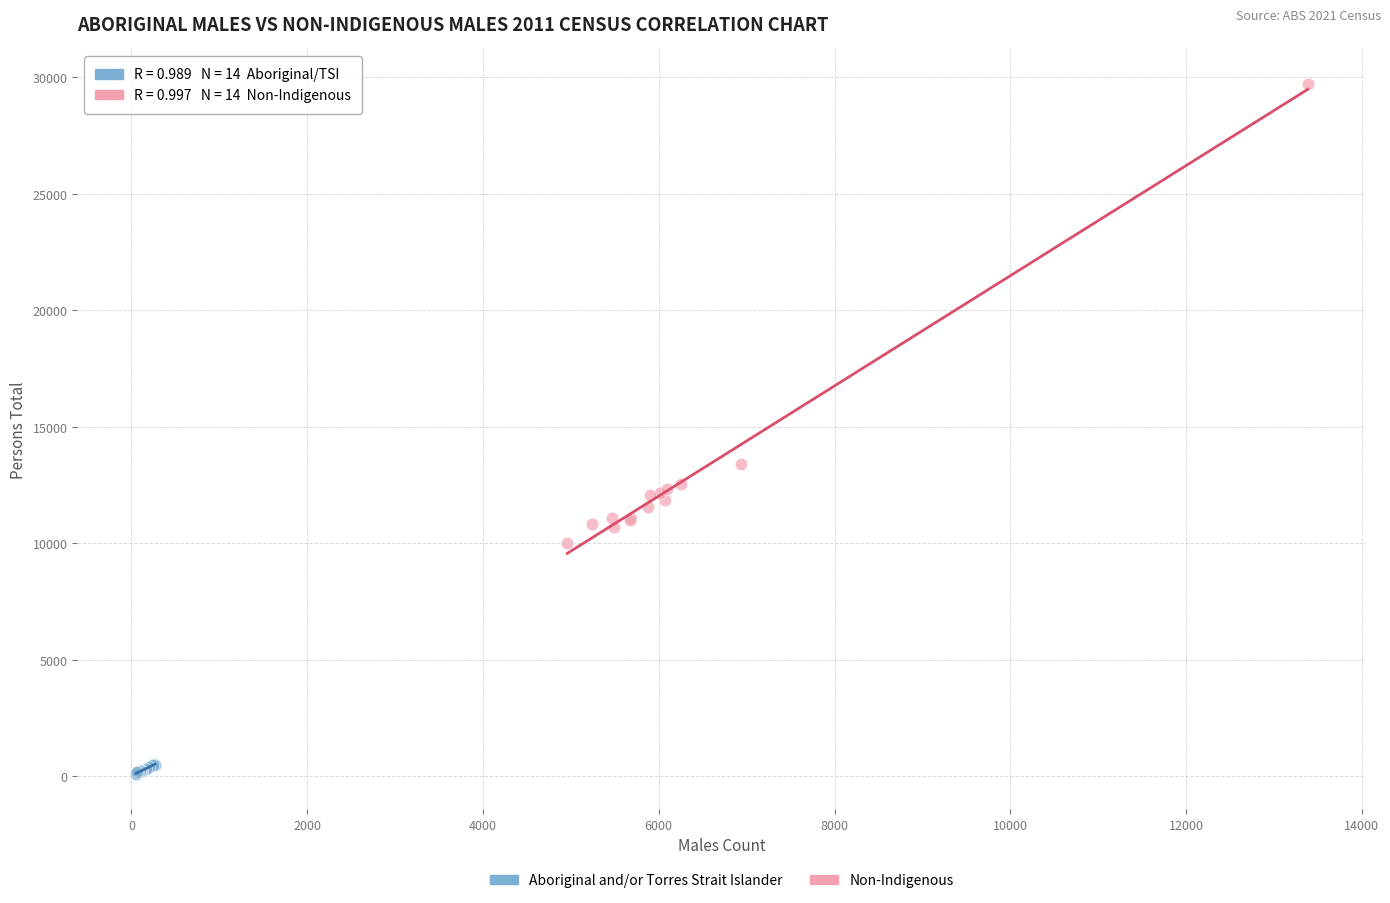

Which series has the widest spread of Y values?

Non-Indigenous